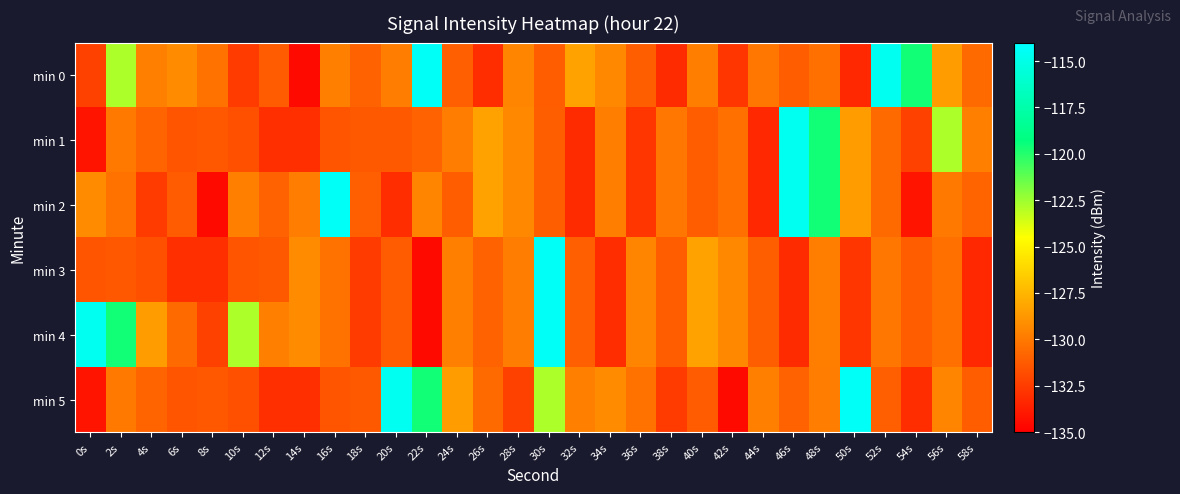

Between 12s and 18s, which series saw the biggest shift?

min 4